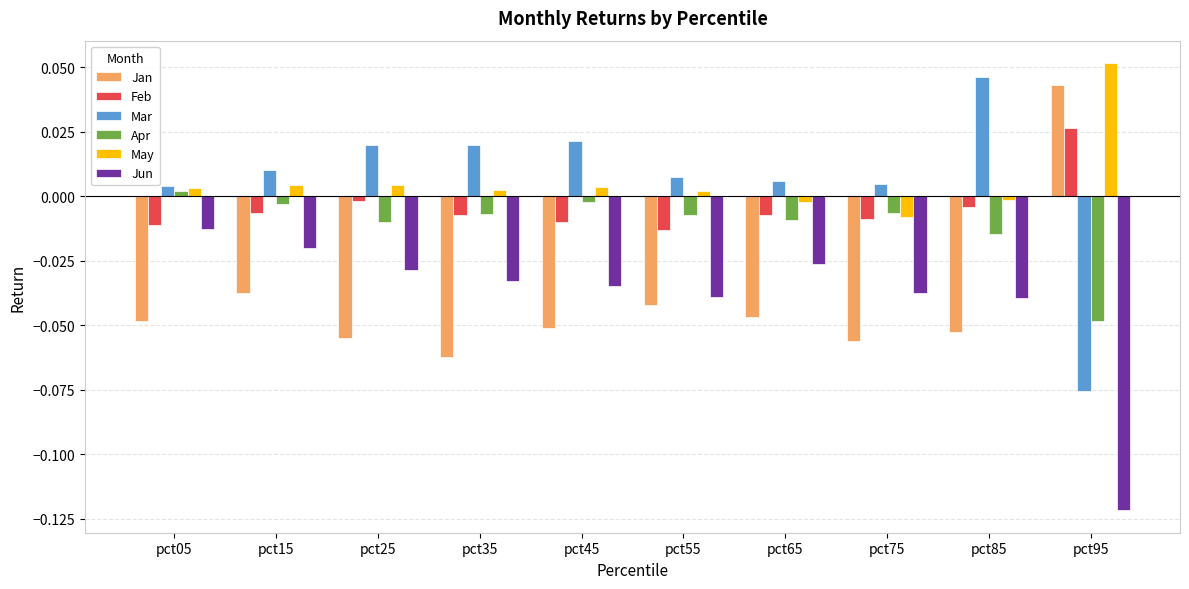

The Feb series shows -0.0 at pct65. True or false?

True